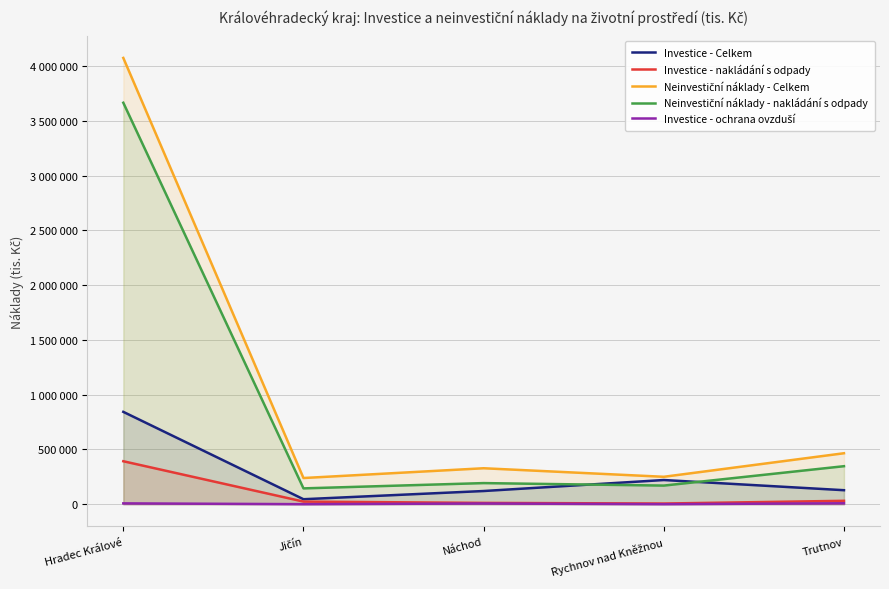

Which category has the highest value across all series?

Hradec Králové